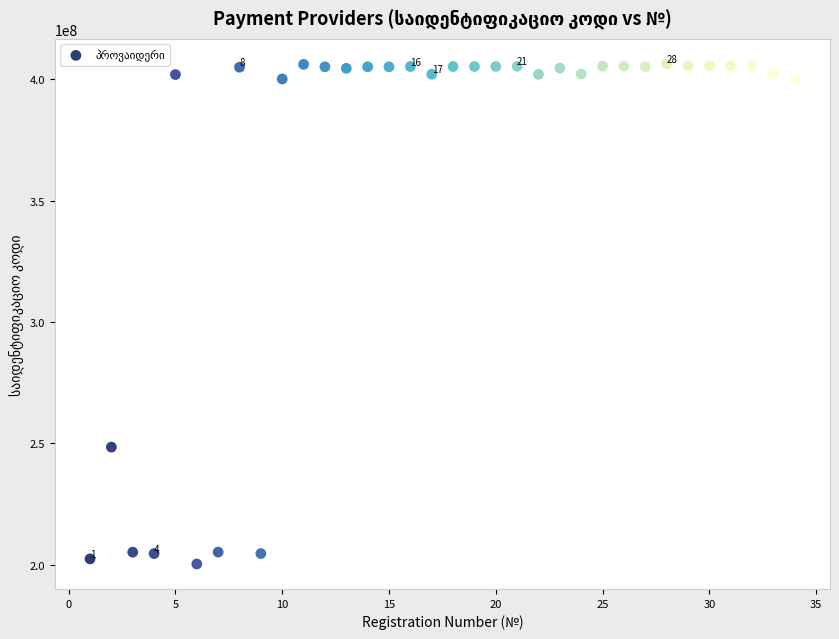

What is the range of Y values (max minus min)?

206096513